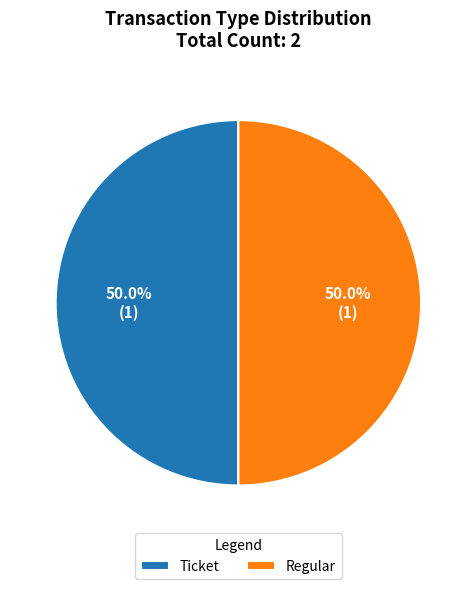

What portion of the pie excludes Ticket?

50.0%